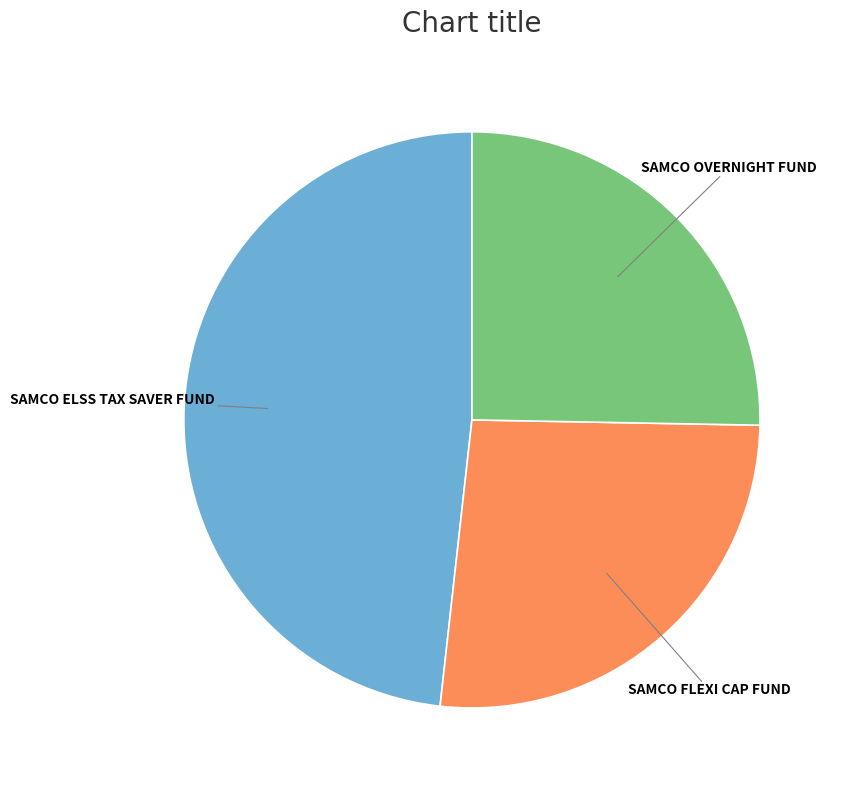

Is there any slice that represents more than half of the pie?

No